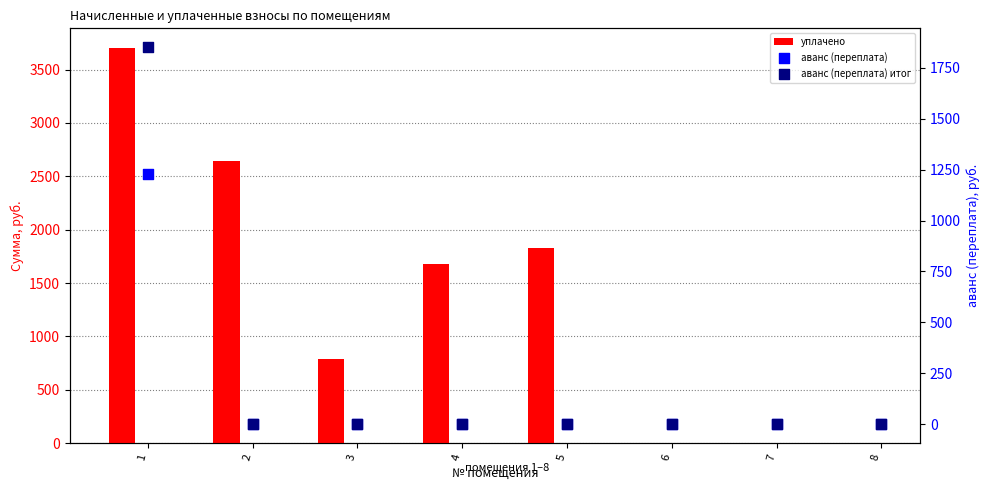

Which series contains the lowest Y value?

уплачено